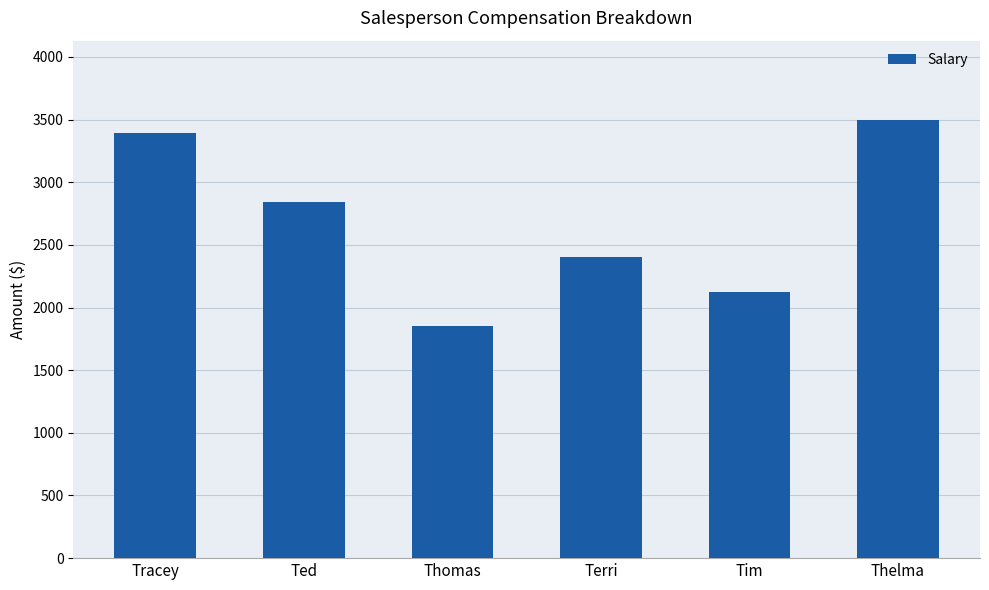

Does the chart contain stacked bars?

No